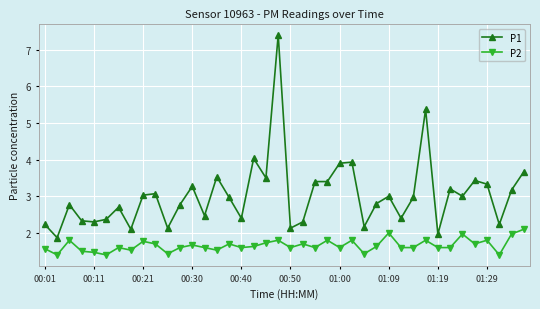

What is the lowest value of the P2 series?

1.4